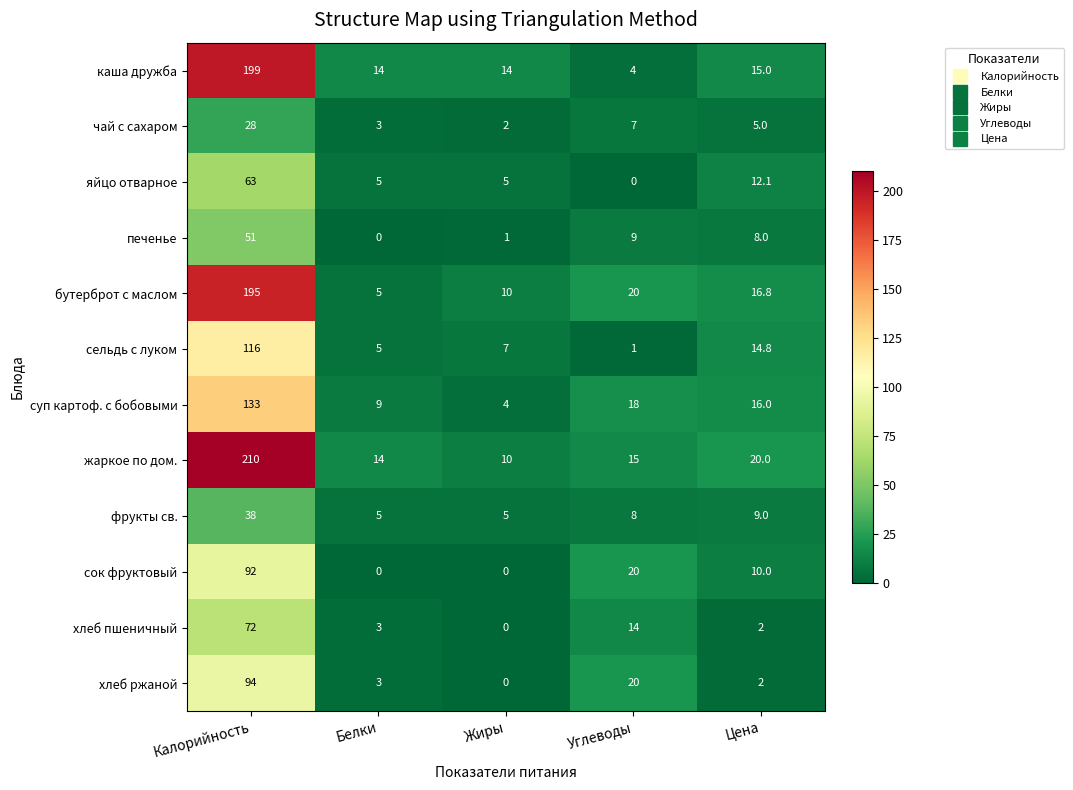

Where is жаркое по дом. nearest to the value 110?

Цена